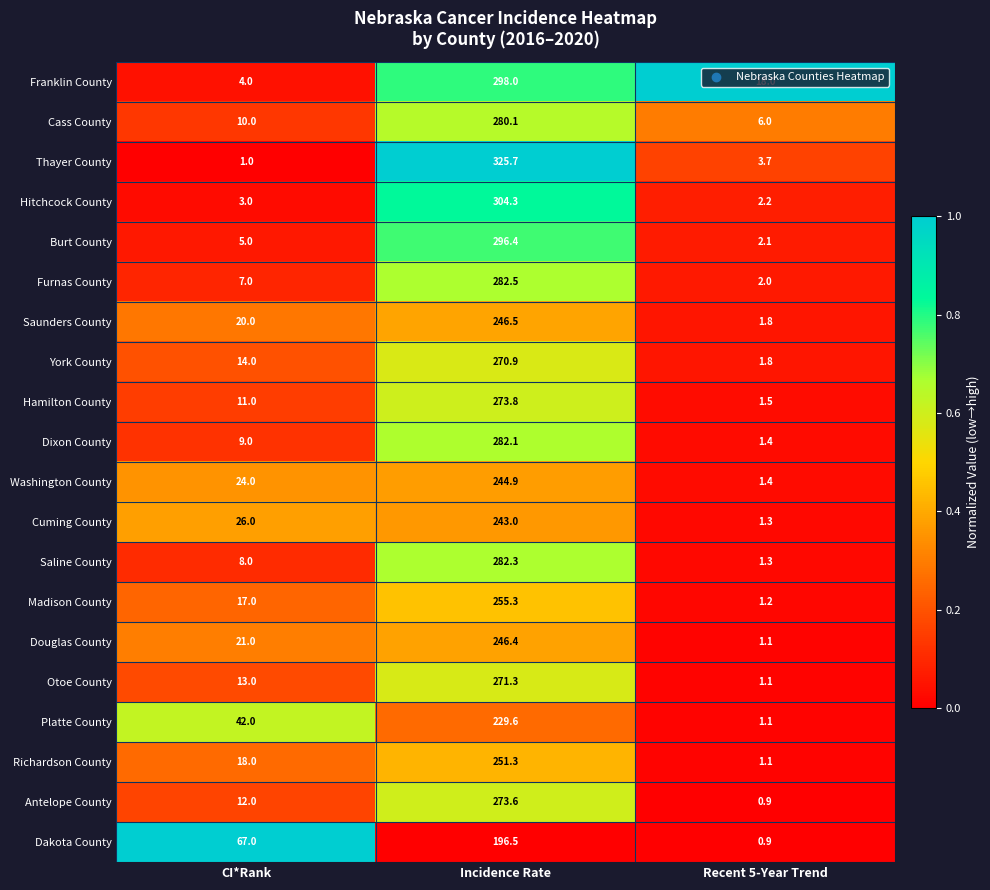

What is the difference between the highest and lowest values at CI*Rank?

66.0